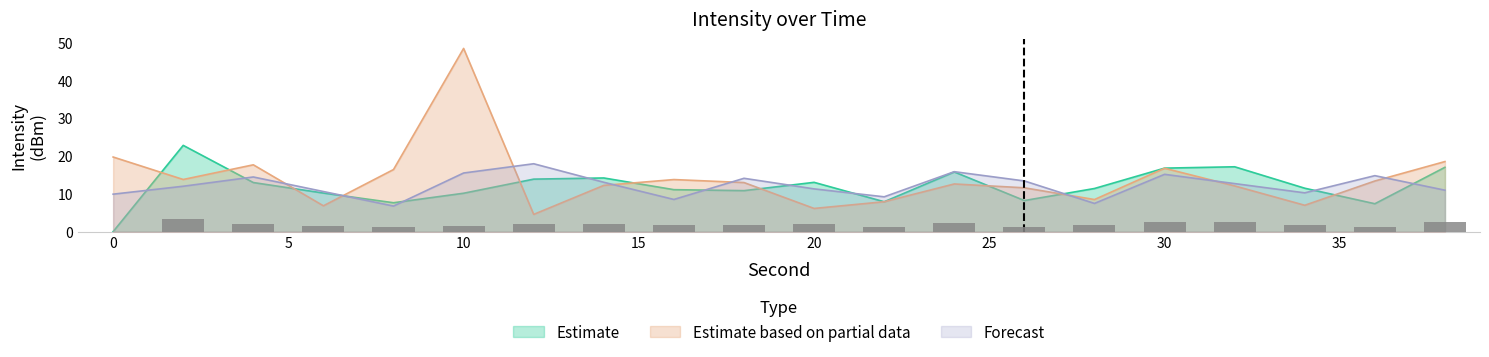

Reading left to right, what are all the values shown in this chart?

Estimate: 0=0.0	2=22.8	4=13.0	6=10.2	8=7.6	10=10.2	12=13.9	14=14.2	16=11.1	18=10.8	20=13.0	22=7.9	24=15.8	26=8.2	28=11.4	30=16.8	32=17.2	34=11.5	36=7.4	38=17.0
Estimate based on partial data: 0=19.7	2=13.8	4=17.7	6=6.8	8=16.4	10=48.5	12=4.6	14=12.2	16=13.8	18=13.0	20=6.1	22=7.9	24=12.6	26=11.6	28=8.5	30=16.8	32=12.1	34=7.0	36=13.4	38=18.5
Forecast: 0=9.9	2=12.0	4=14.5	6=10.6	8=6.8	10=15.5	12=18.0	14=13.1	16=8.5	18=14.1	20=11.3	22=9.2	24=15.9	26=13.4	28=7.5	30=15.2	32=12.7	34=10.3	36=14.8	38=11.0